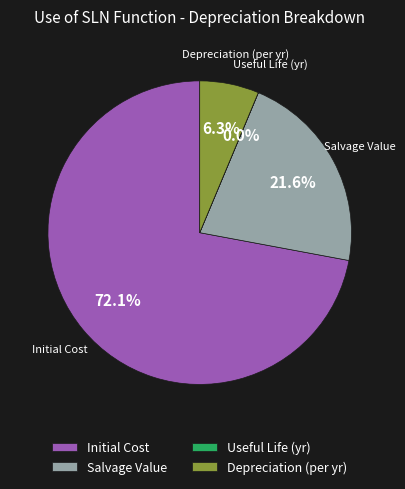

Which category has the biggest portion of the pie?

Initial Cost